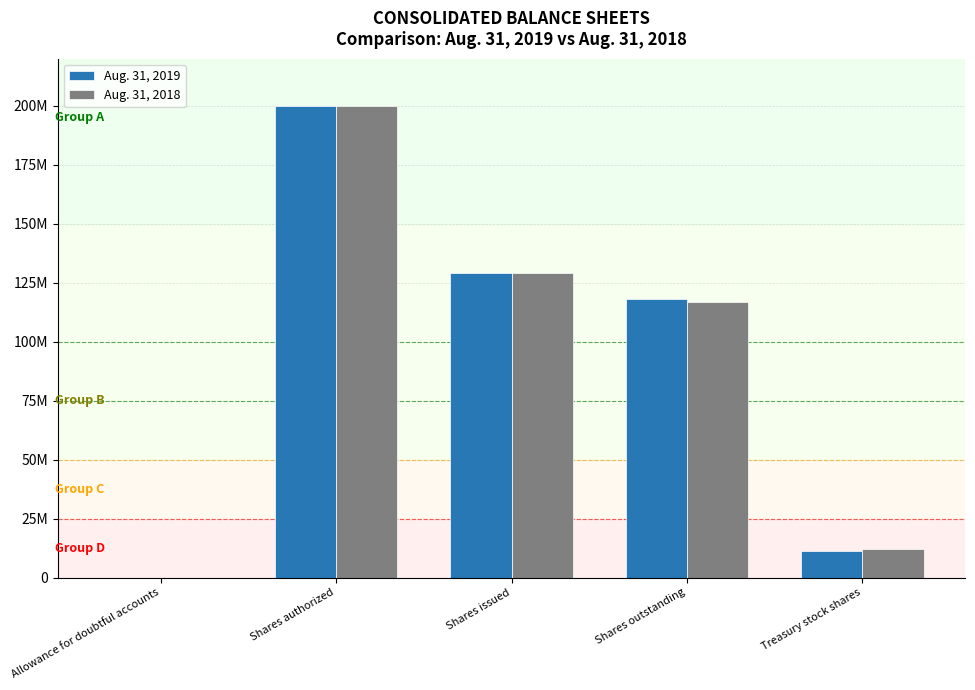

Does the chart contain stacked bars?

No